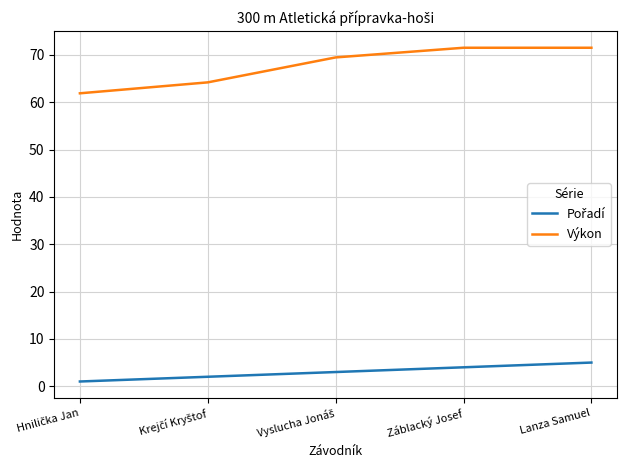

Which series has the largest range (max minus min)?

Výkon